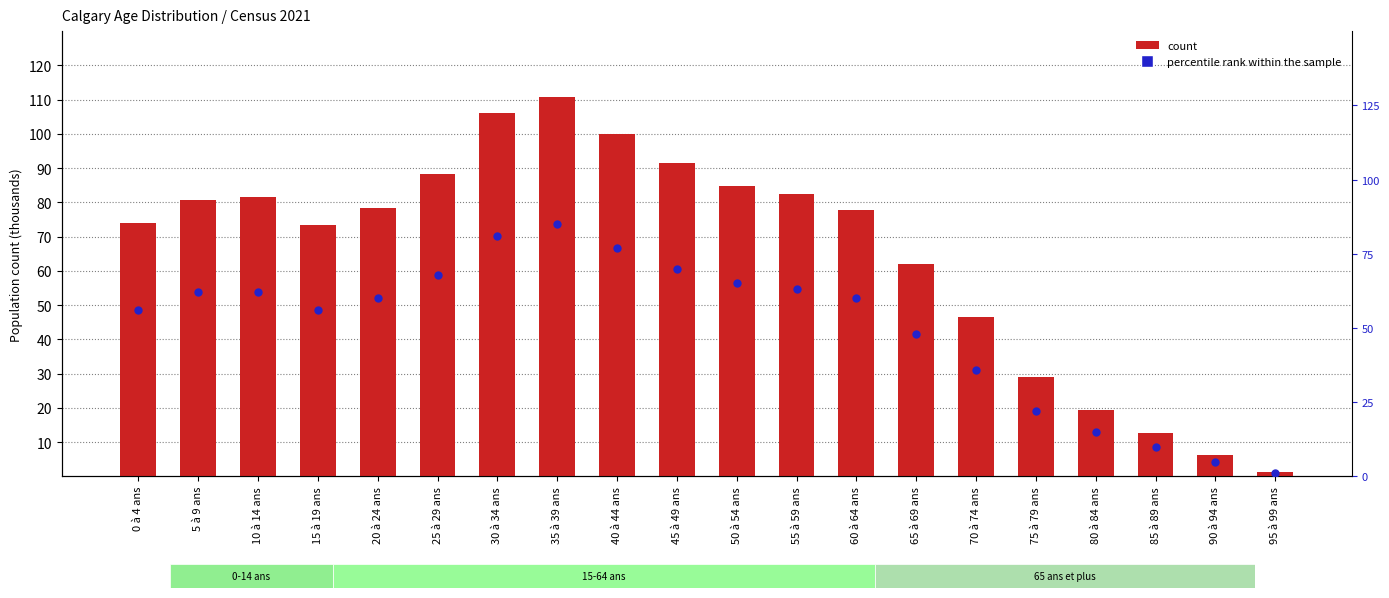

At which category is the sum across all series the highest?

35 à 39 ans